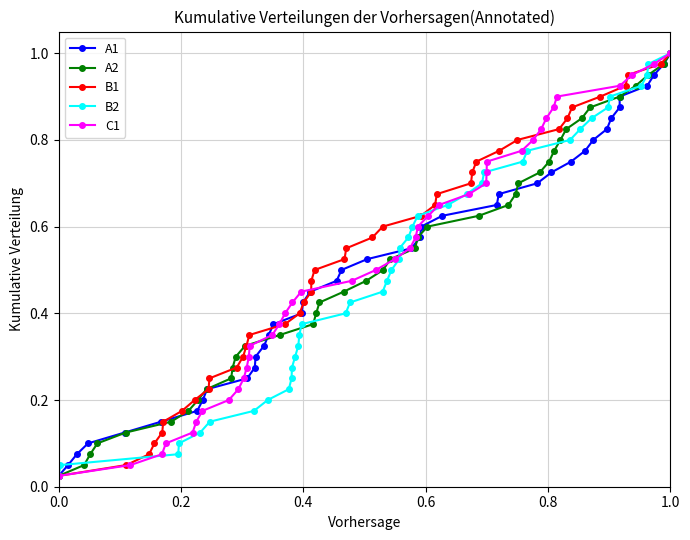

True or false: A2 has more than 0 interior local peaks.

False